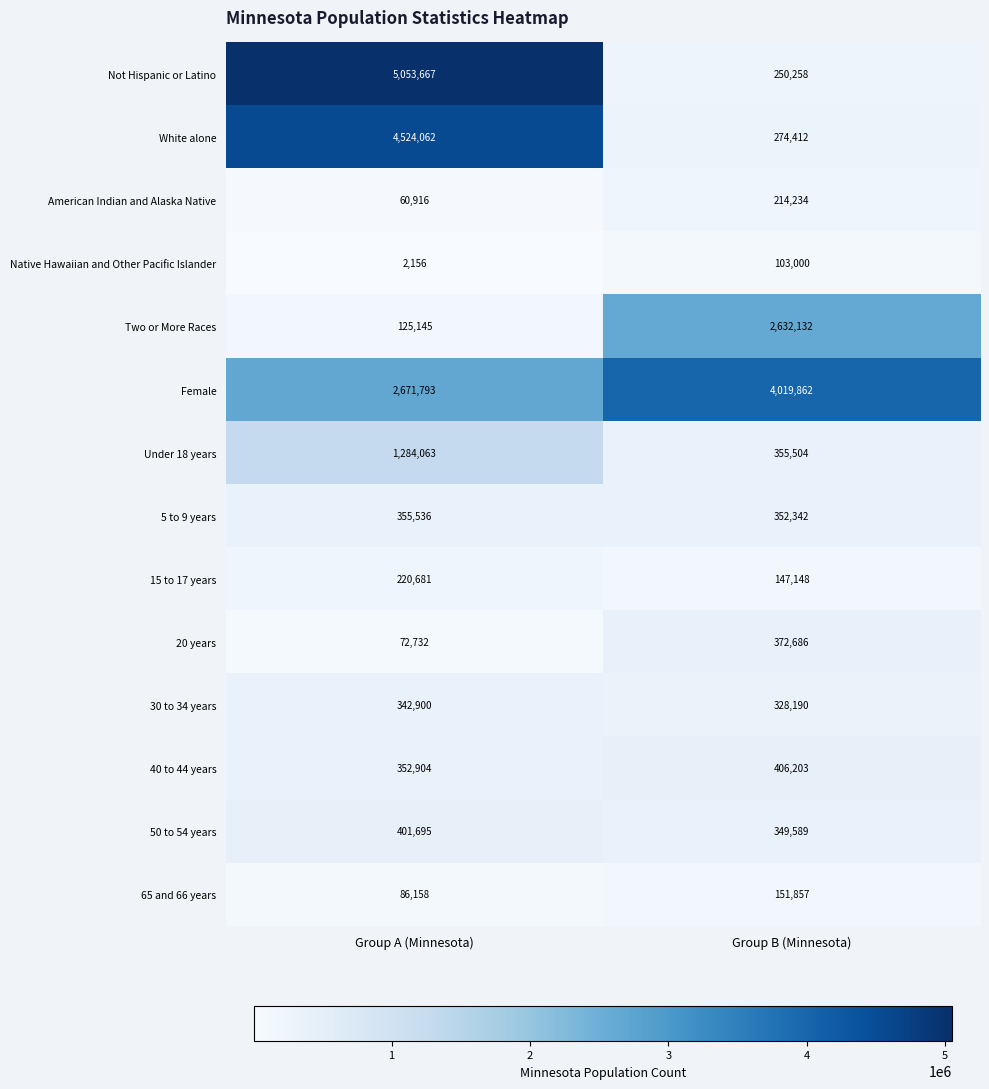

Reading left to right, list all the values displayed in this chart.

Not Hispanic or Latino: 5053667	250258
White alone: 4524062	274412
American Indian and Alaska Native: 60916	214234
Native Hawaiian and Other Pacific Islander: 2156	103000
Two or More Races: 125145	2632132
Female: 2671793	4019862
Under 18 years: 1284063	355504
5 to 9 years: 355536	352342
15 to 17 years: 220681	147148
20 years: 72732	372686
30 to 34 years: 342900	328190
40 to 44 years: 352904	406203
50 to 54 years: 401695	349589
65 and 66 years: 86158	151857